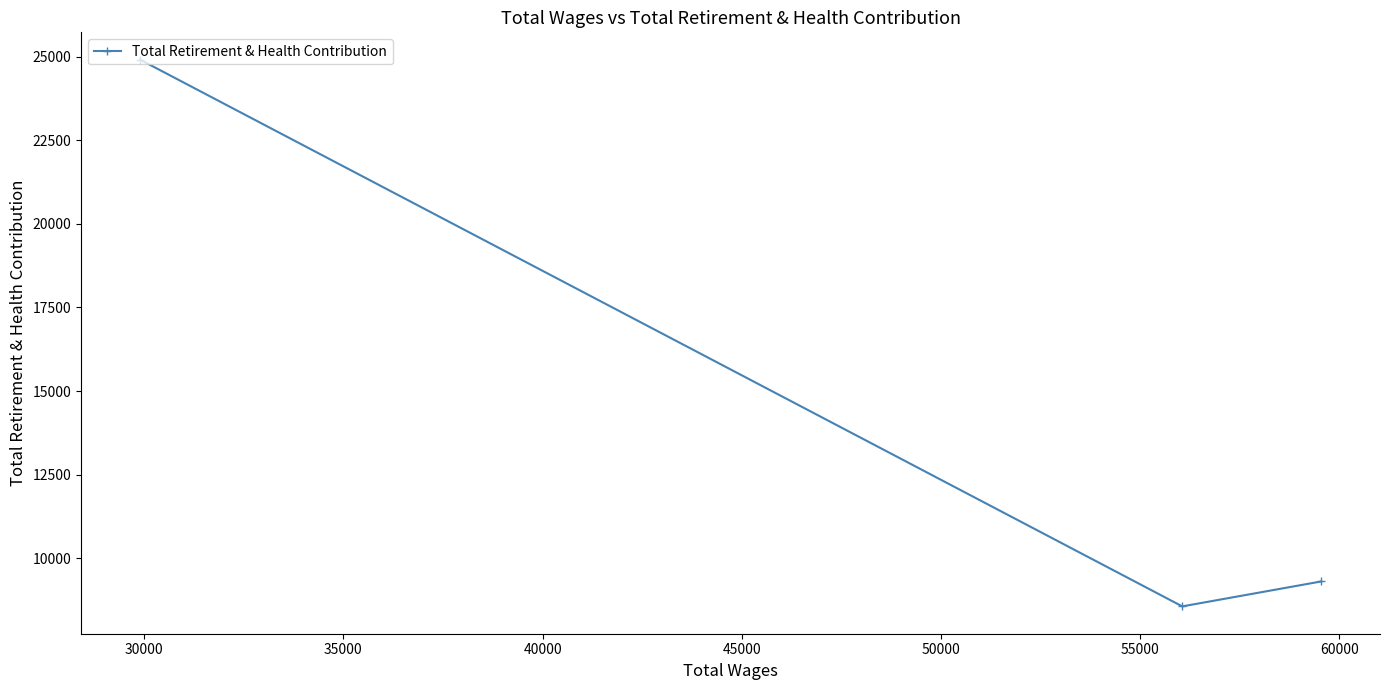

What is the average value?

14256